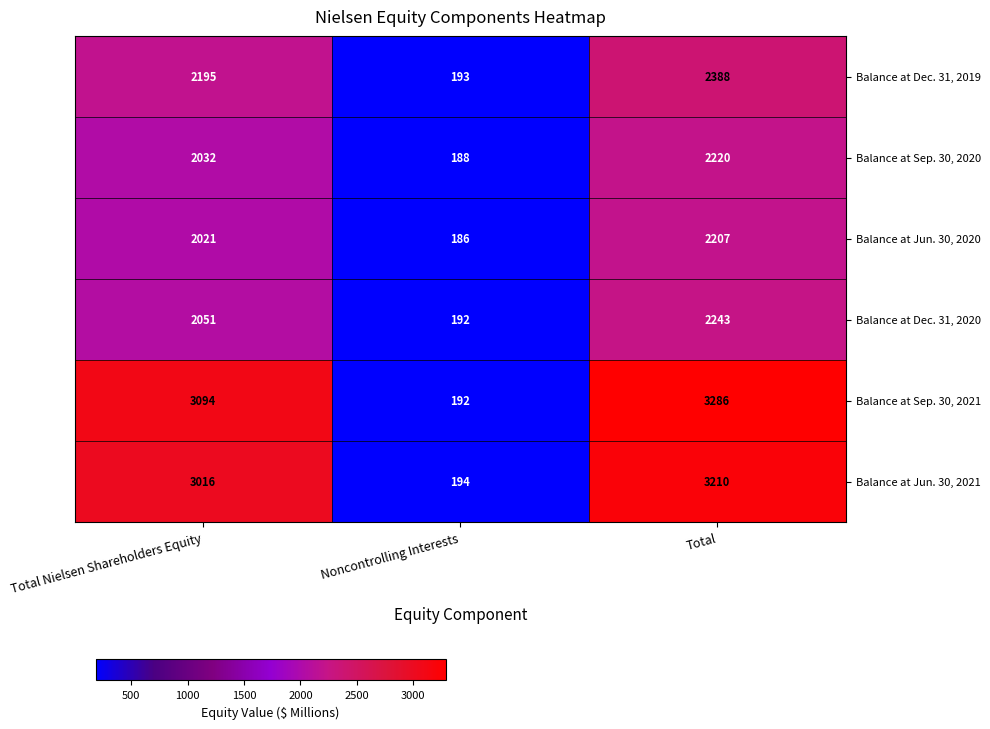

At how many categories does at least one series exceed 680?

2